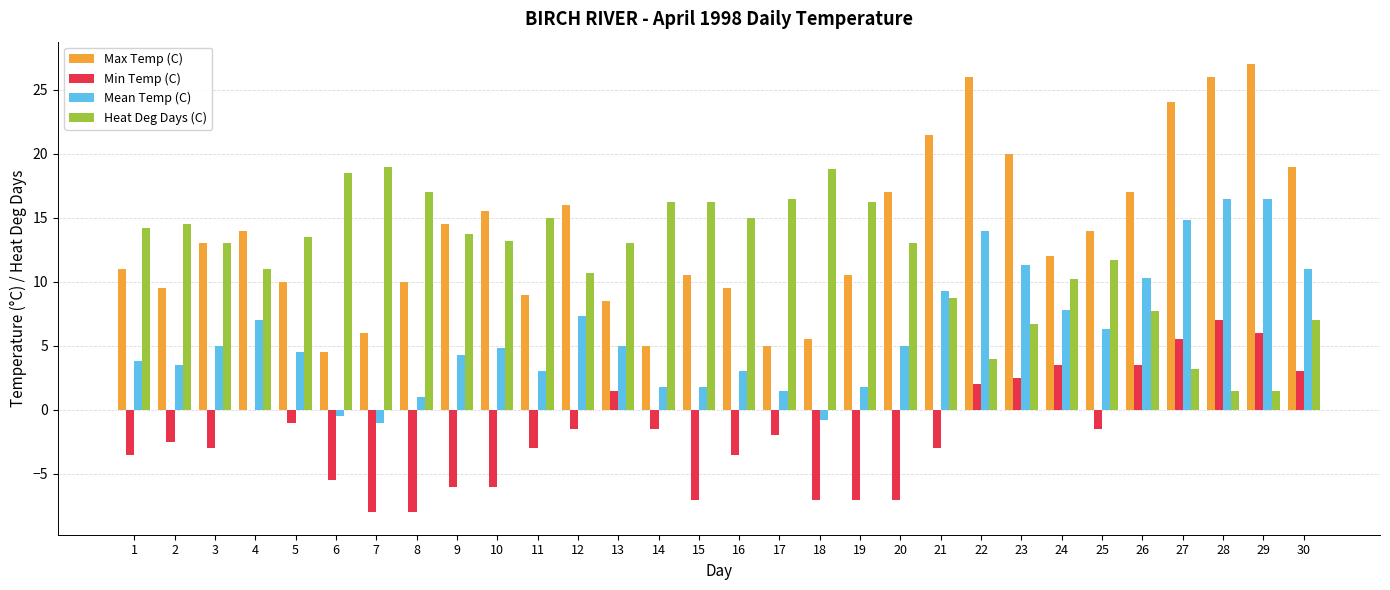

Count the number of data series in this chart.

4